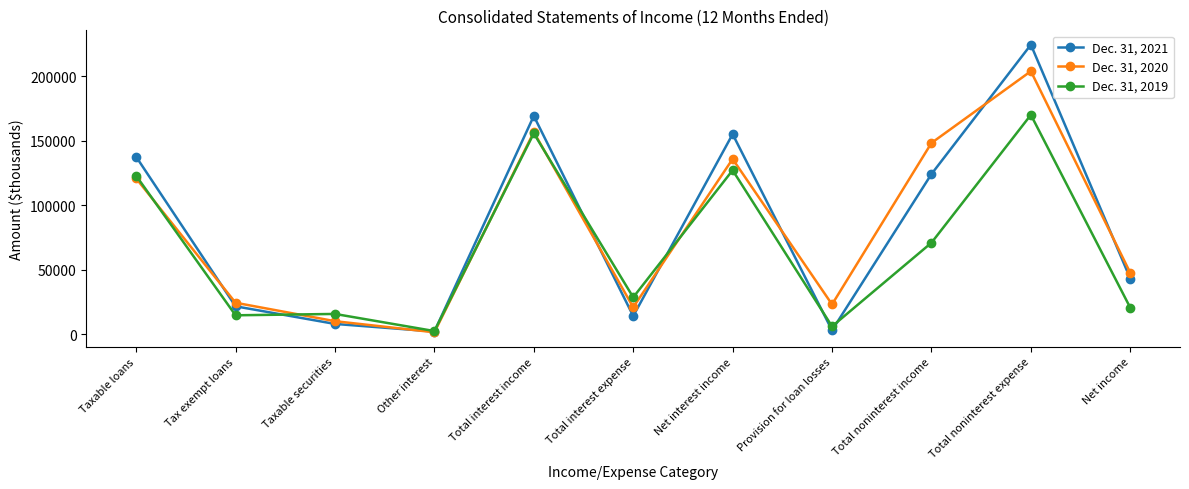

What is the maximum value shown in the chart?

224635